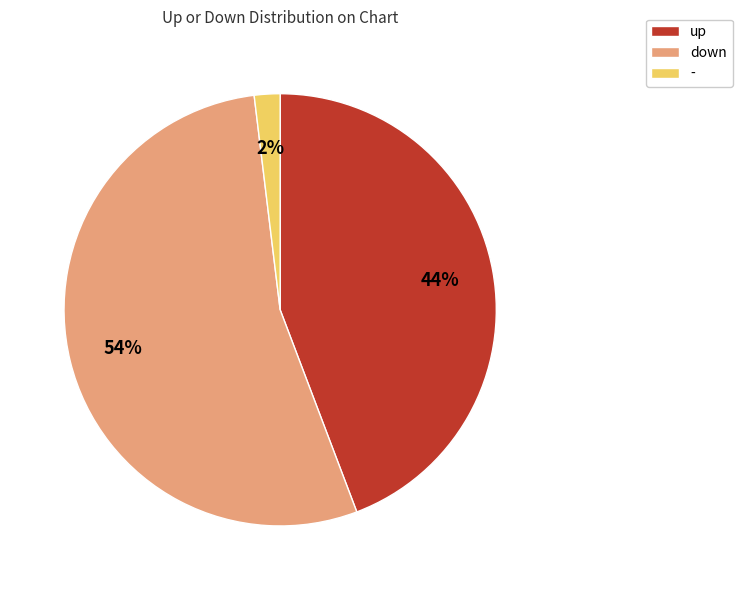

Is up the majority of the pie?

No